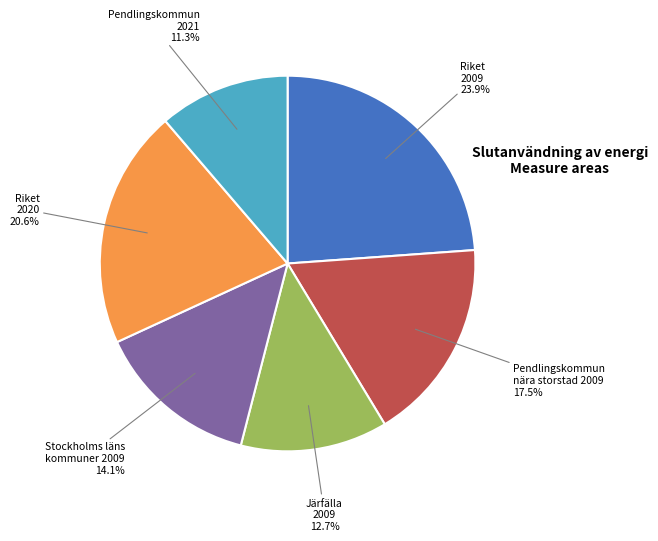

Does any single category account for the majority?

No